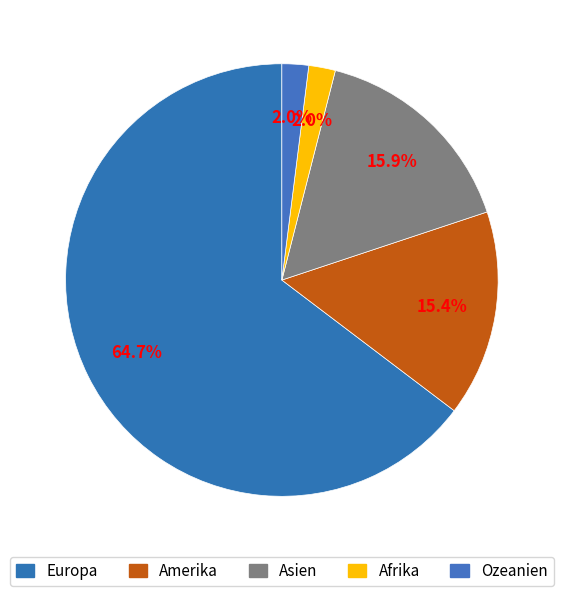

Does Asien account for over 50% of the chart?

No